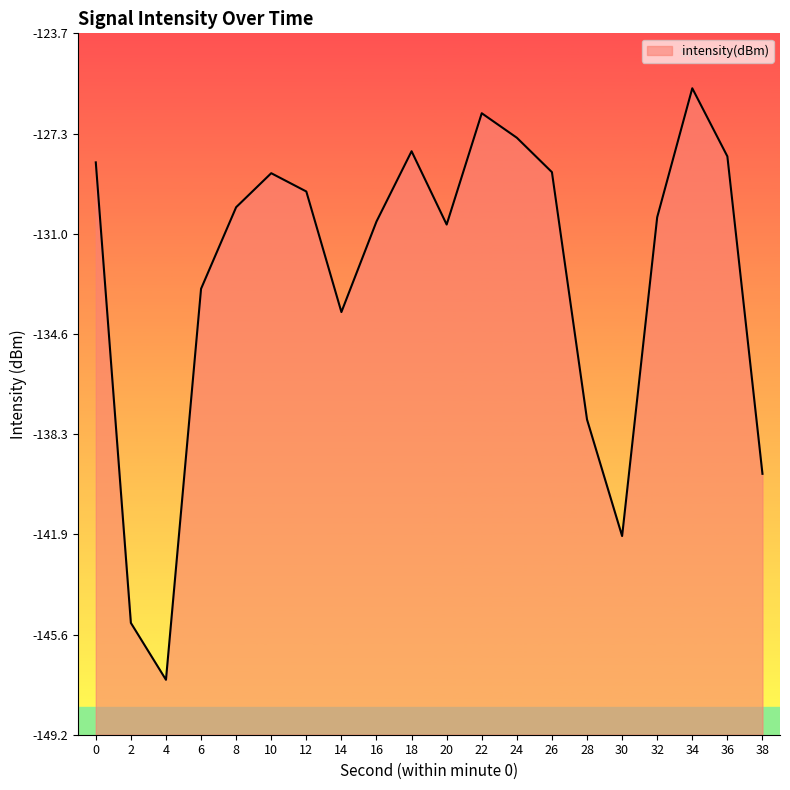

Reading left to right, extract all data points from this chart.

-128.4	-145.2	-147.2	-133.0	-130.0	-128.8	-129.4	-133.8	-130.5	-128.0	-130.7	-126.6	-127.5	-128.7	-137.7	-142.0	-130.4	-125.7	-128.2	-139.7